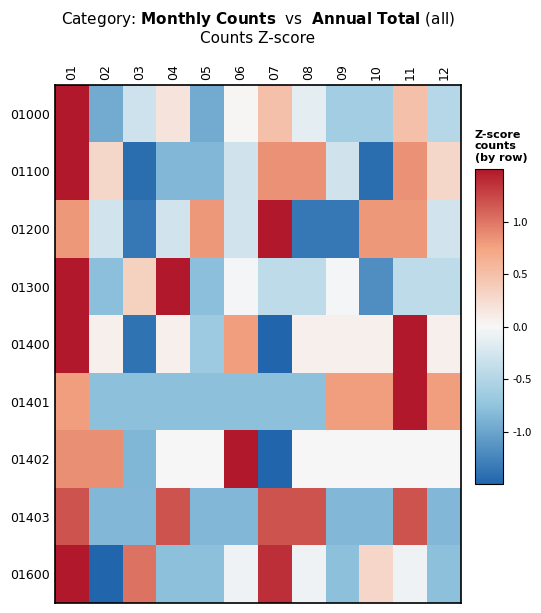

What is the greatest value displayed?

2.9